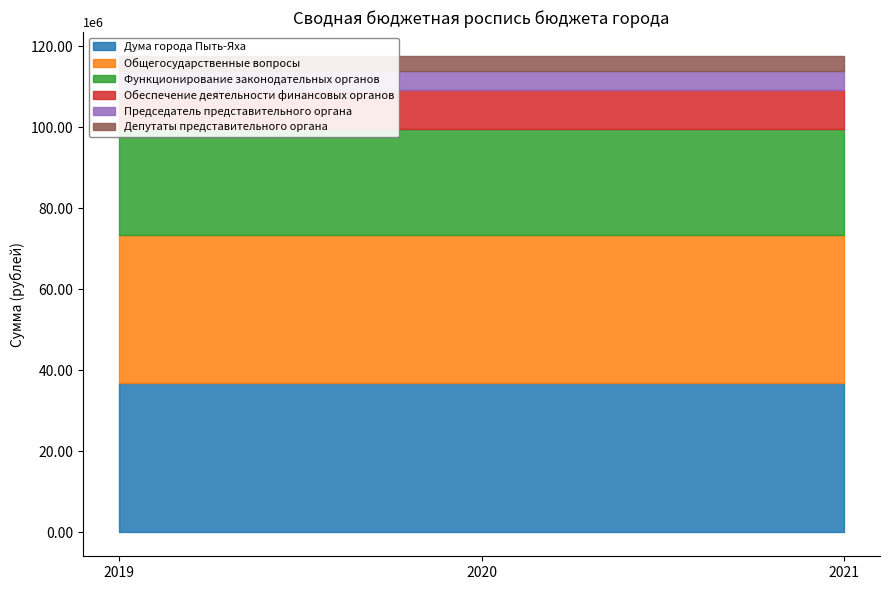

What is the value of the Обеспечение деятельности финансовых органов point at the 3rd from the left?

9662300